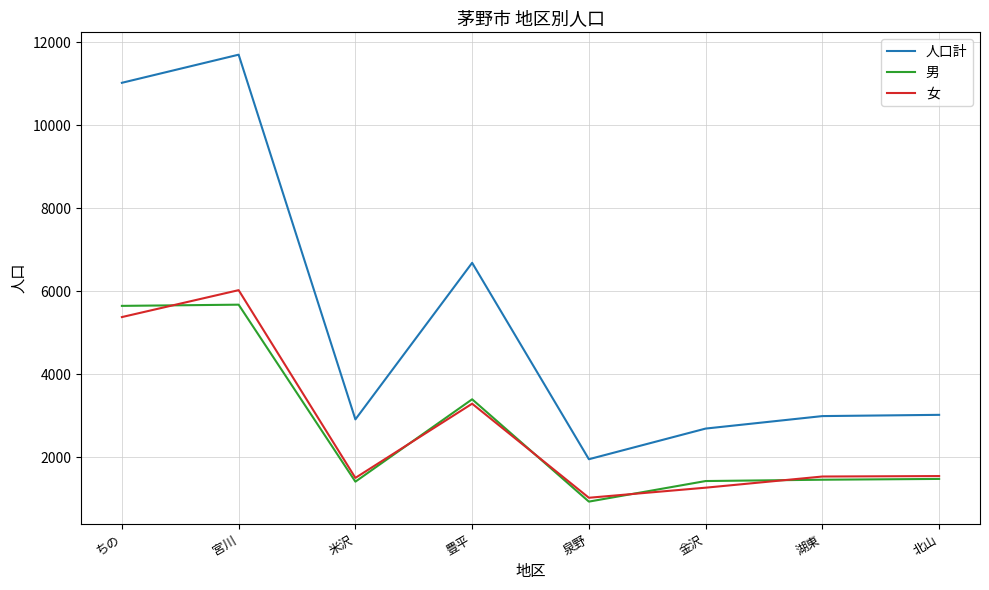

True or false: 女 has a value of 600 at 米沢.

False